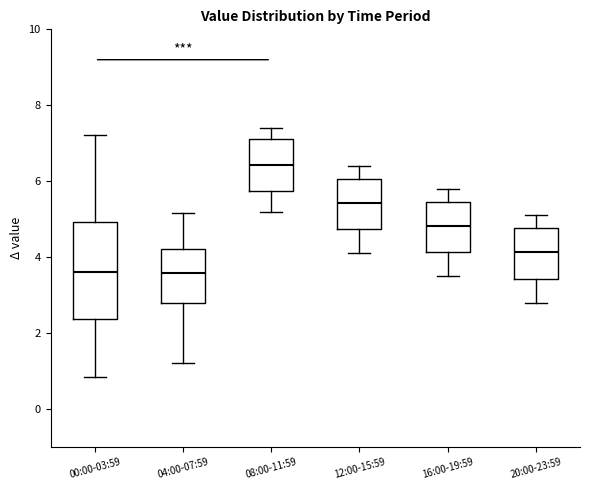

Which box has the highest median line?

08:00-11:59